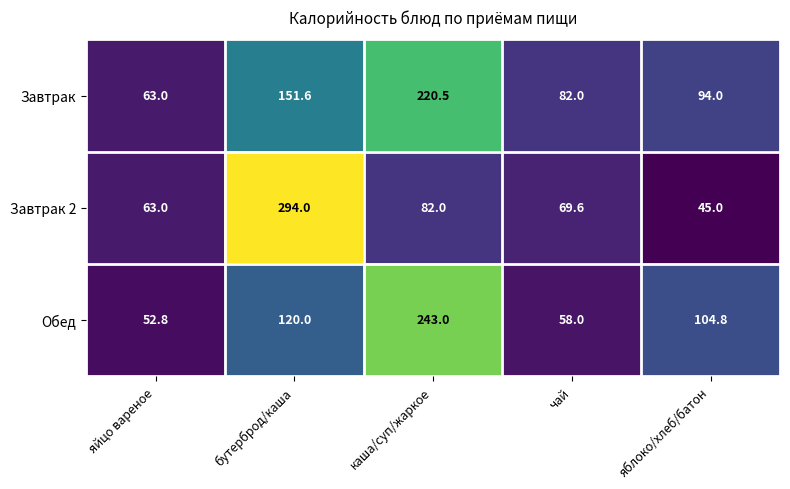

What is the total value across all series at каша/суп/жаркое?

545.5